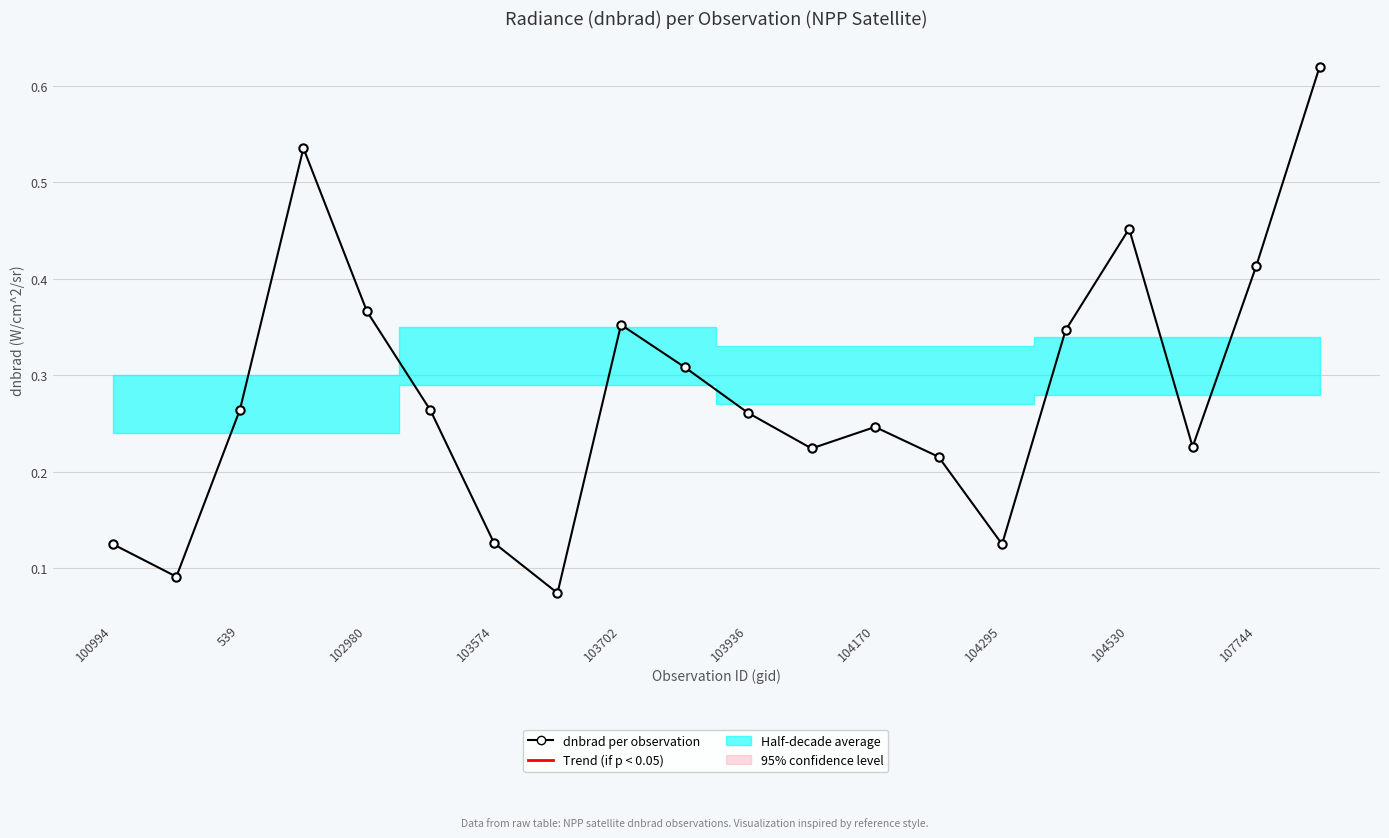

Reading left to right, what are all the values shown in this chart?

0.1	0.1	0.3	0.5	0.4	0.3	0.1	0.1	0.4	0.3	0.3	0.2	0.2	0.2	0.1	0.3	0.5	0.2	0.4	0.6